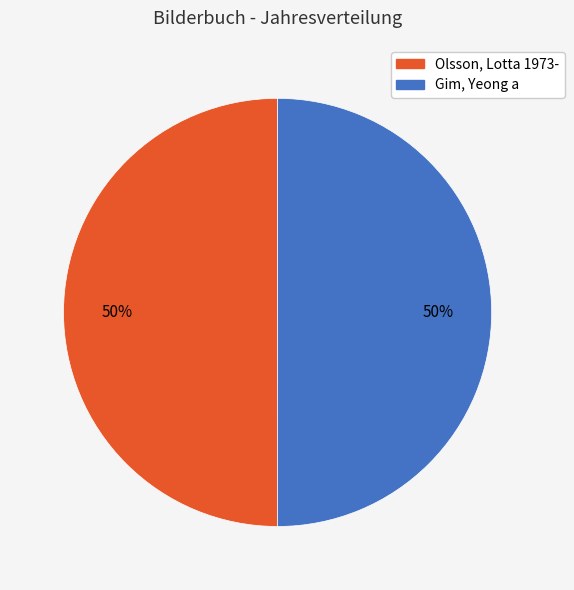

To the nearest percent, what is the average slice percentage?

50%